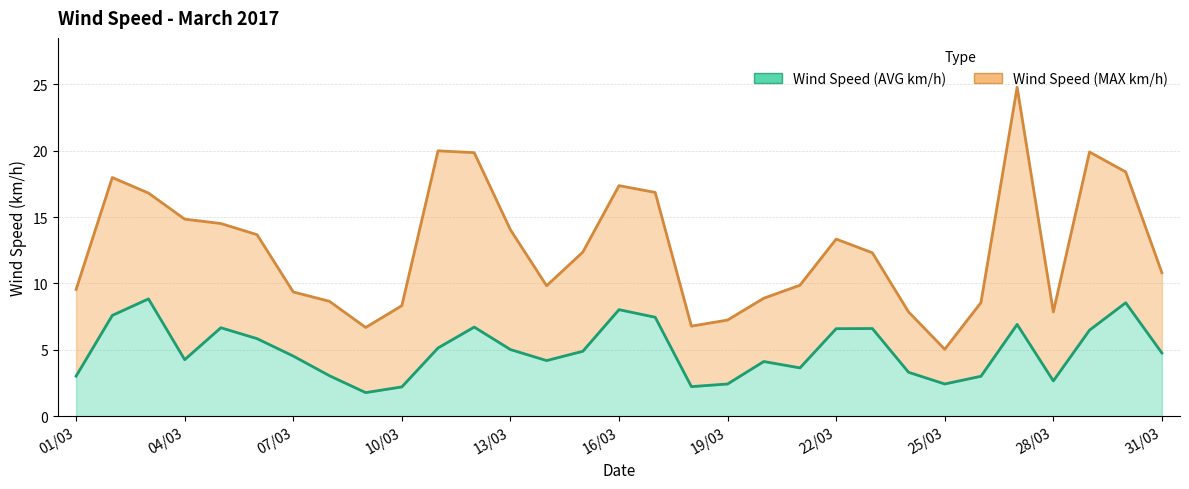

How many series are shown in this chart?

2